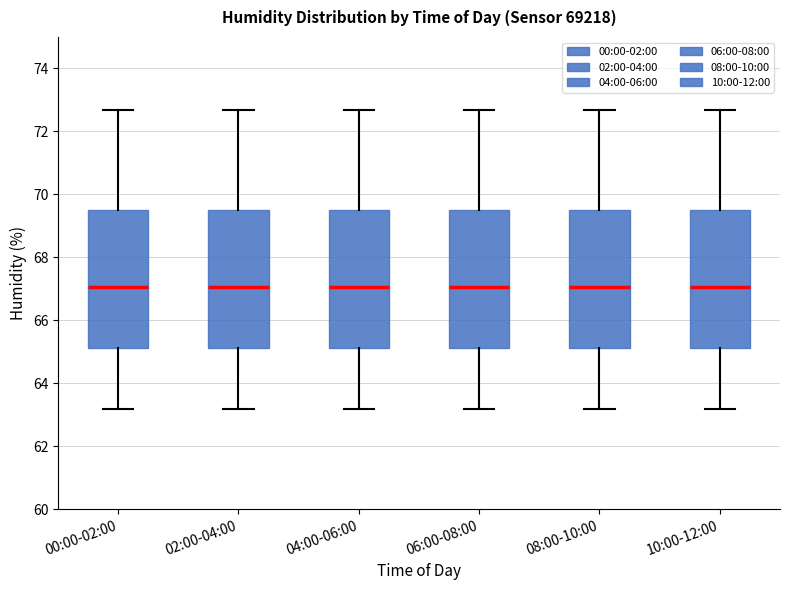

Reading left to right, read every box against the y-axis: the position of its median line, the range the box covers, and the ends of its whiskers. The values are not printed on the chart, so give them approximately, as read against the axis.

00:00-02:00: median 67.0, box 65.2 to 69.6, whiskers 63.2 to 72.6
02:00-04:00: median 67.0, box 65.2 to 69.6, whiskers 63.2 to 72.6
04:00-06:00: median 67.0, box 65.2 to 69.6, whiskers 63.2 to 72.6
06:00-08:00: median 67.0, box 65.2 to 69.6, whiskers 63.2 to 72.6
08:00-10:00: median 67.0, box 65.2 to 69.6, whiskers 63.2 to 72.6
10:00-12:00: median 67.0, box 65.2 to 69.6, whiskers 63.2 to 72.6